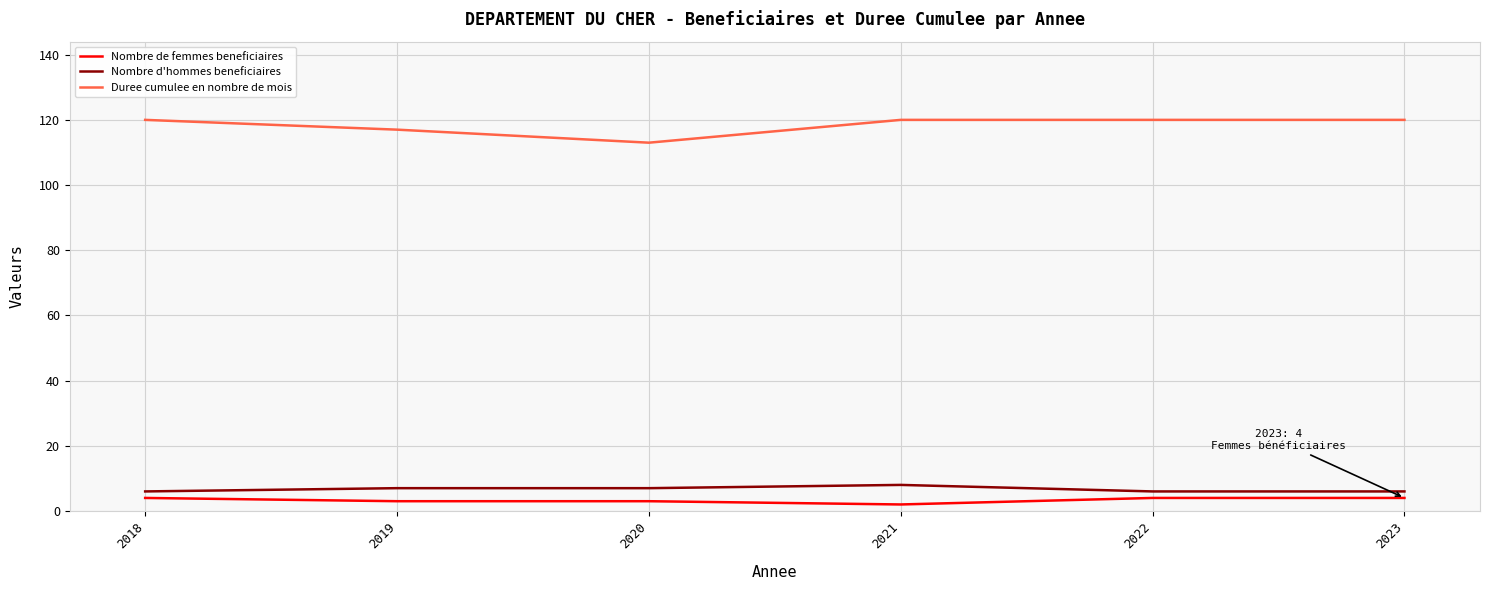

Rank the series at 2018 from lowest to highest value.

Nombre de femmes beneficiaires, Nombre d'hommes beneficiaires, Duree cumulee en nombre de mois